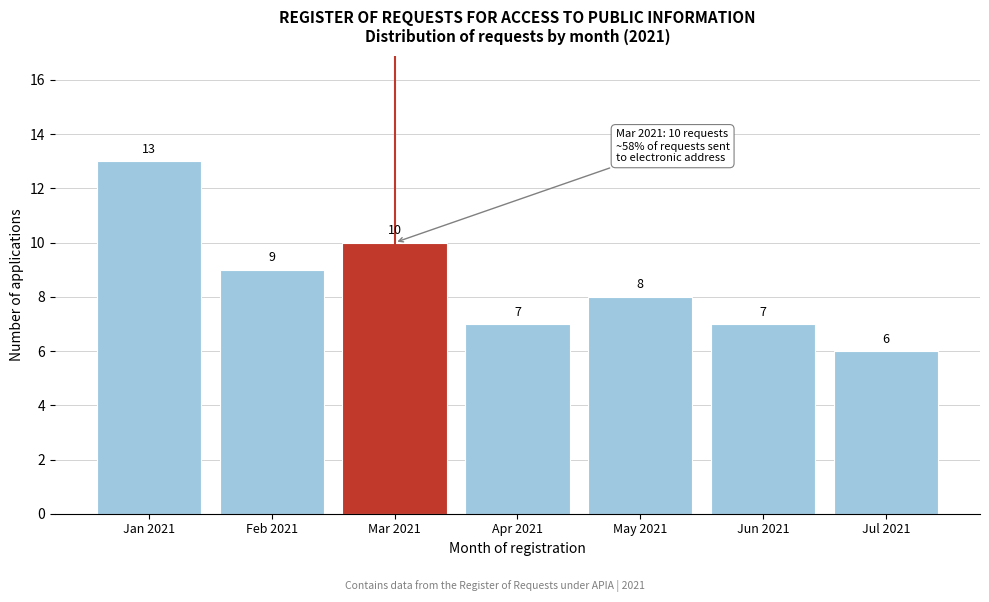

Reading left to right, list all the values displayed in this chart.

Jan 2021=13	Feb 2021=9	Mar 2021=10	Apr 2021=7	May 2021=8	Jun 2021=7	Jul 2021=6